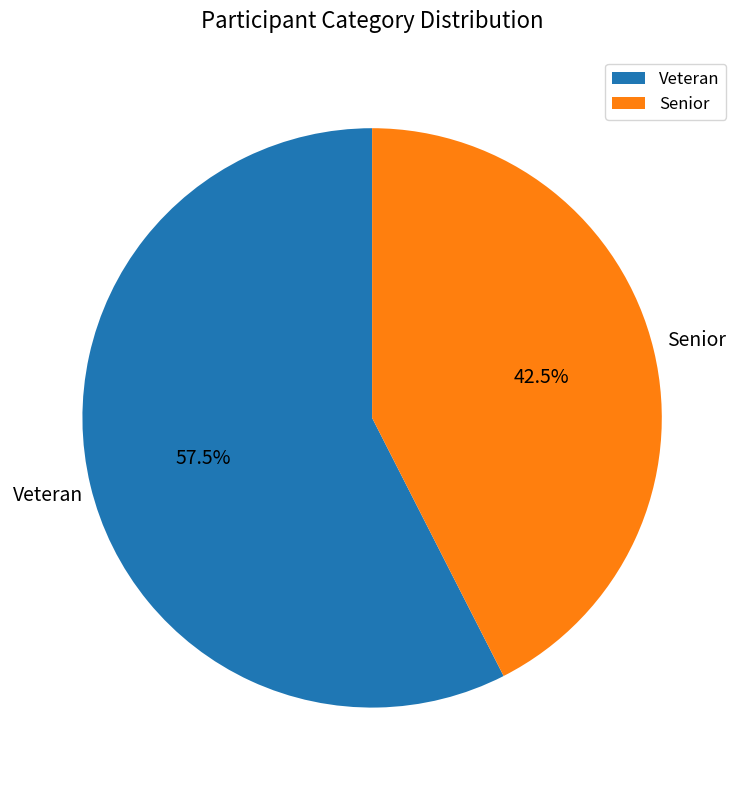

Which category has the biggest portion of the pie?

Veteran